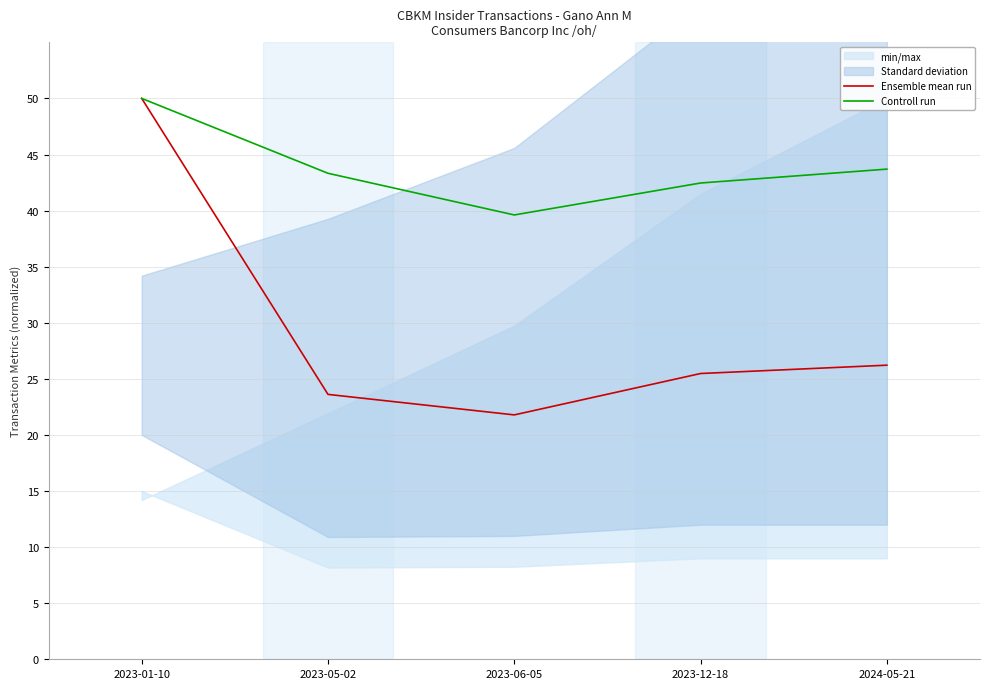

How many lines are shown in the chart?

2